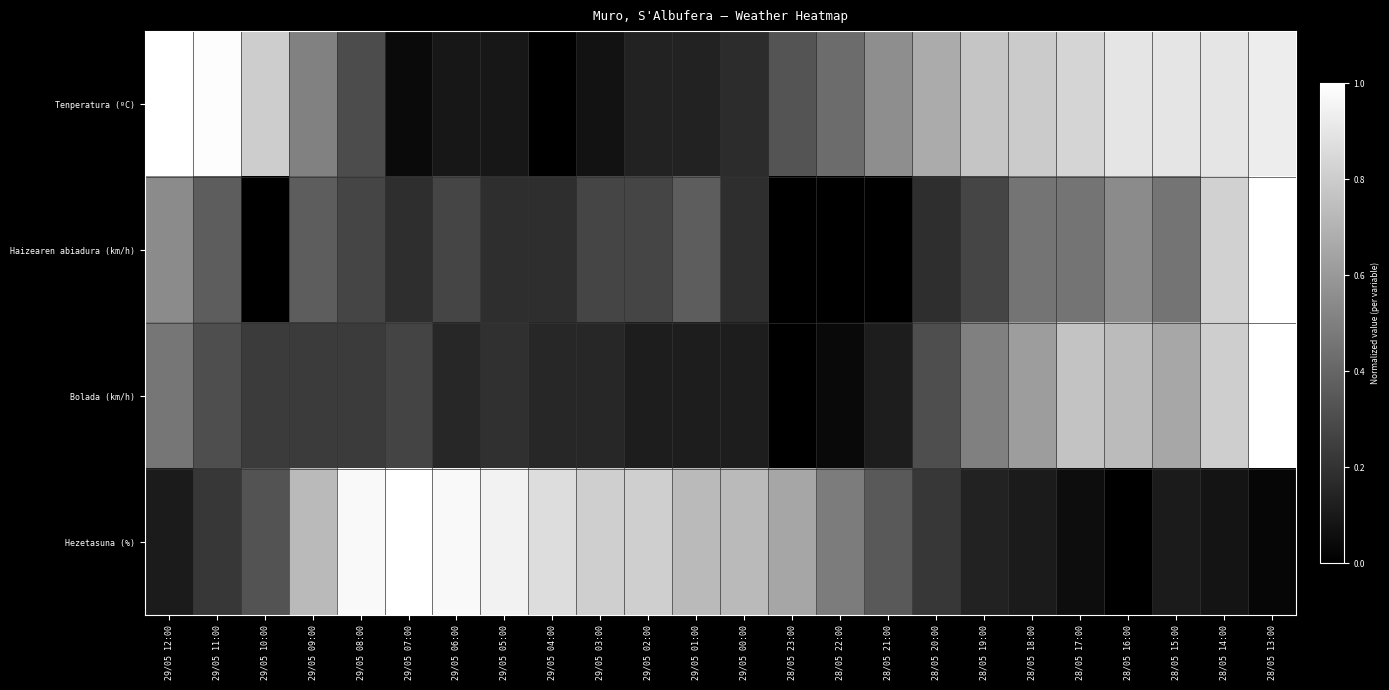

Which series has the largest total across all categories?

Tenperatura (ºC)